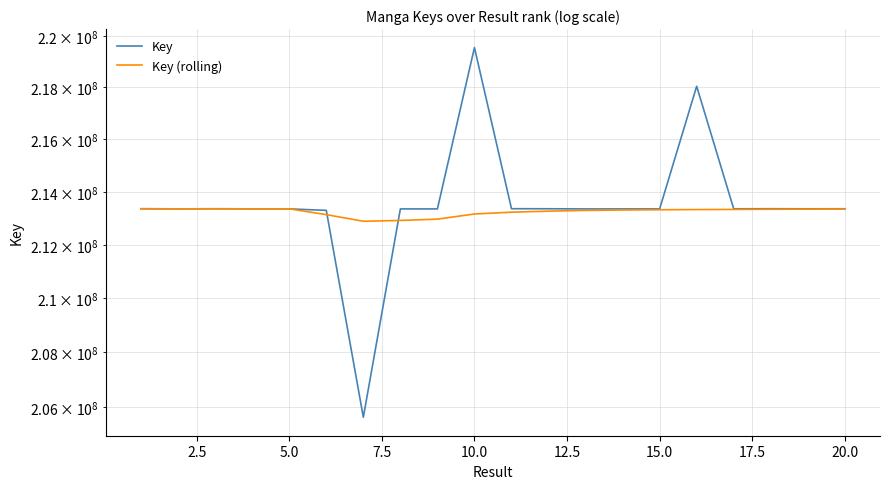

Reading left to right, list all the values displayed in this chart.

Key: 213364231	213358865	213364134	213359258	213358971	213303450	205624485	213357790	213357828	219547046	213365859	213363750	213357942	213357904	213357866	218046503	213361809	213365239	213361711	213363561
Key (rolling): 213364231	213361548	213362410	213361622	213361092	213141634	212892405	212922395	212972440	213166088	213235097	213273600	213301045	213316745	213326310	213333270	213338620	213345500	213350413	213355230